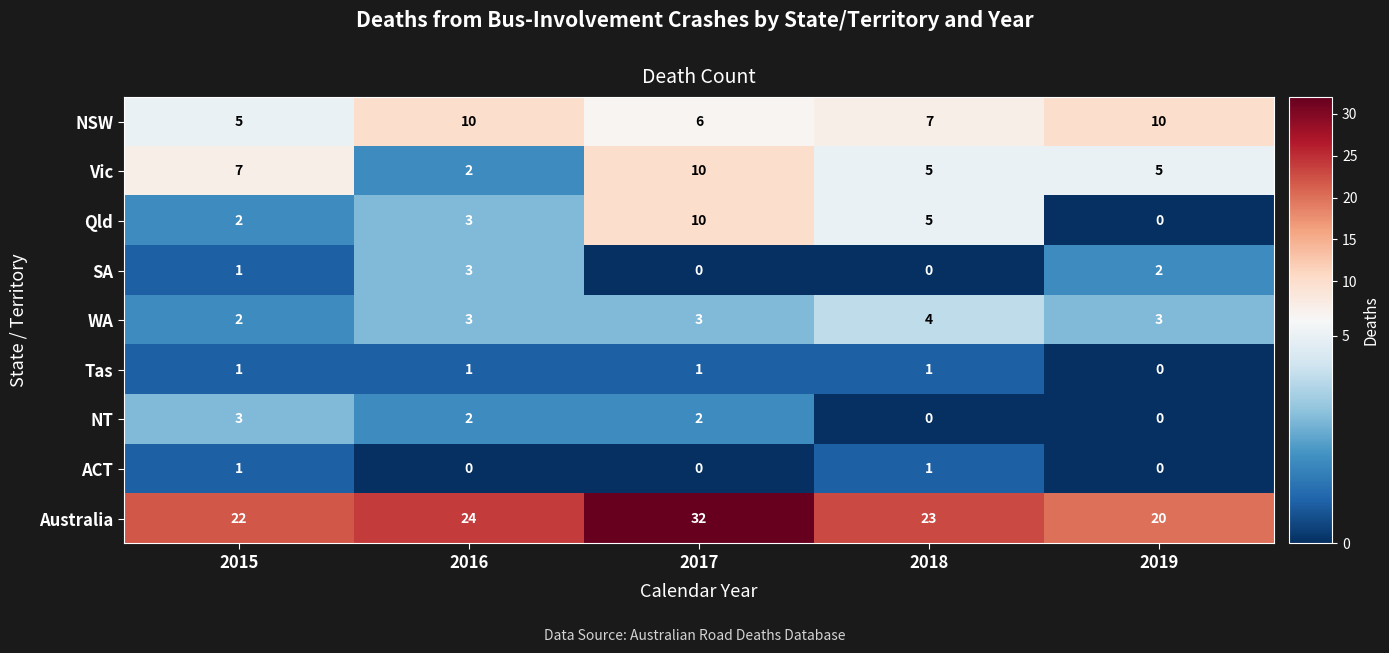

What is the sum of all Tas values?

4